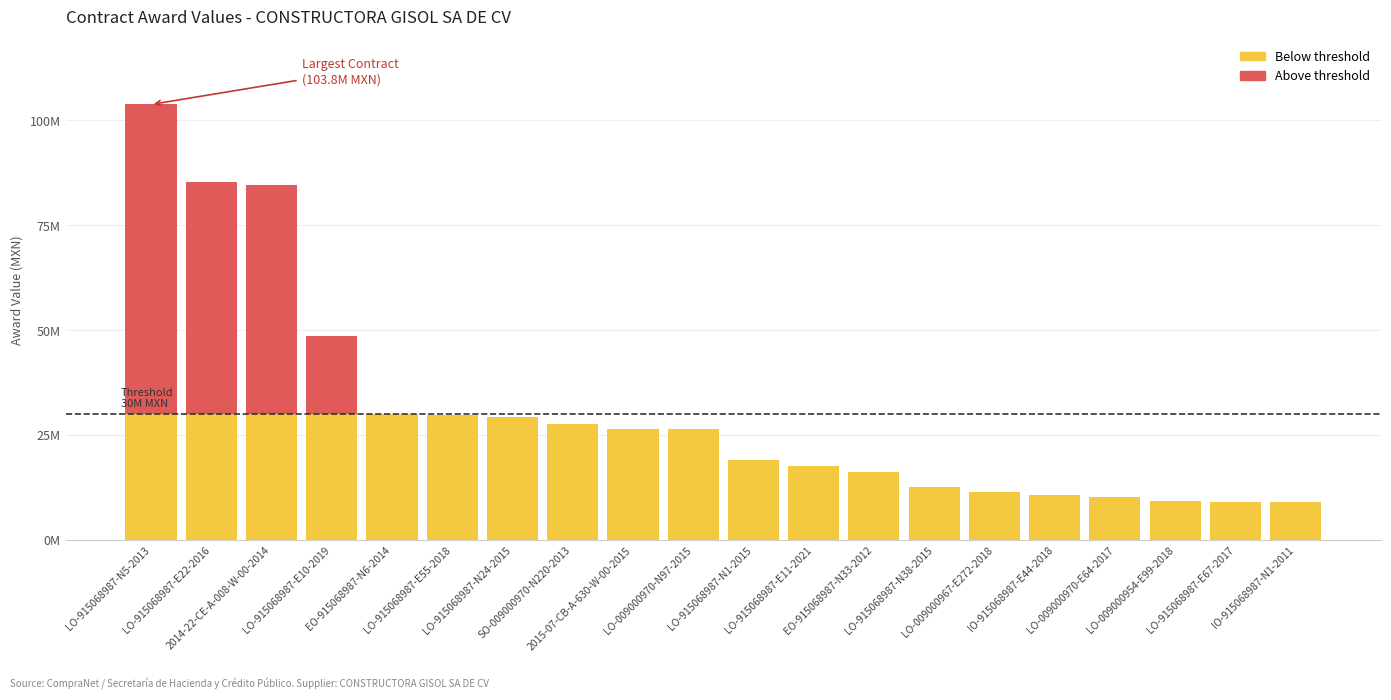

Are the bars horizontal?

No